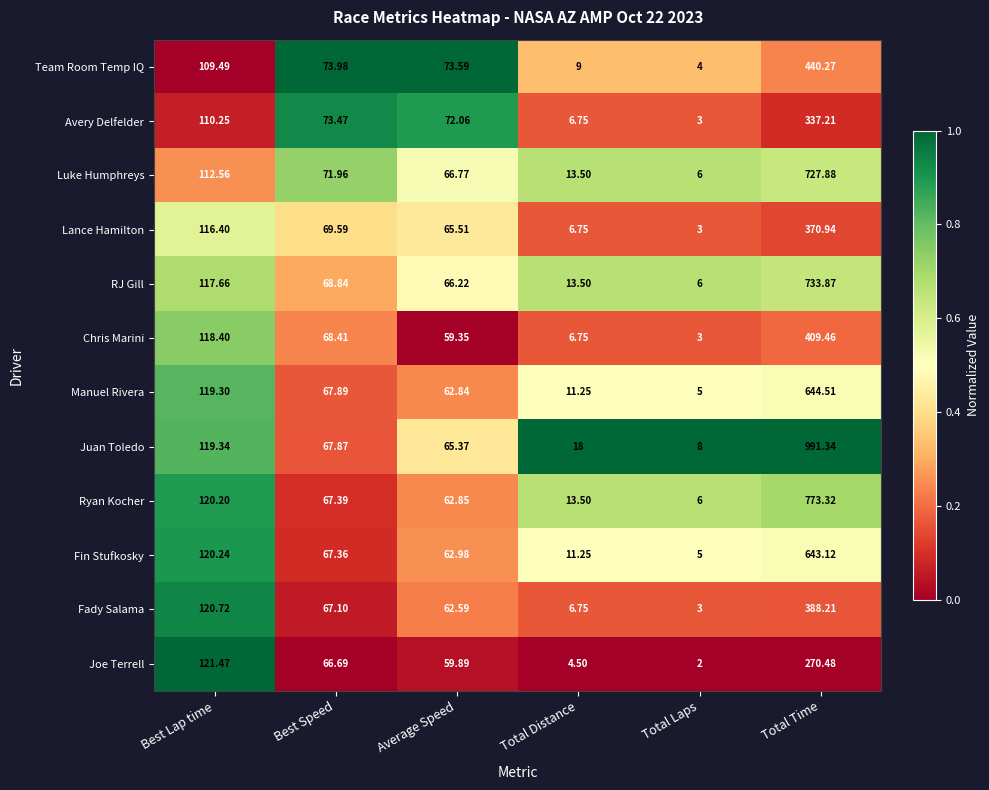

Which series has the widest spread of values?

Juan Toledo